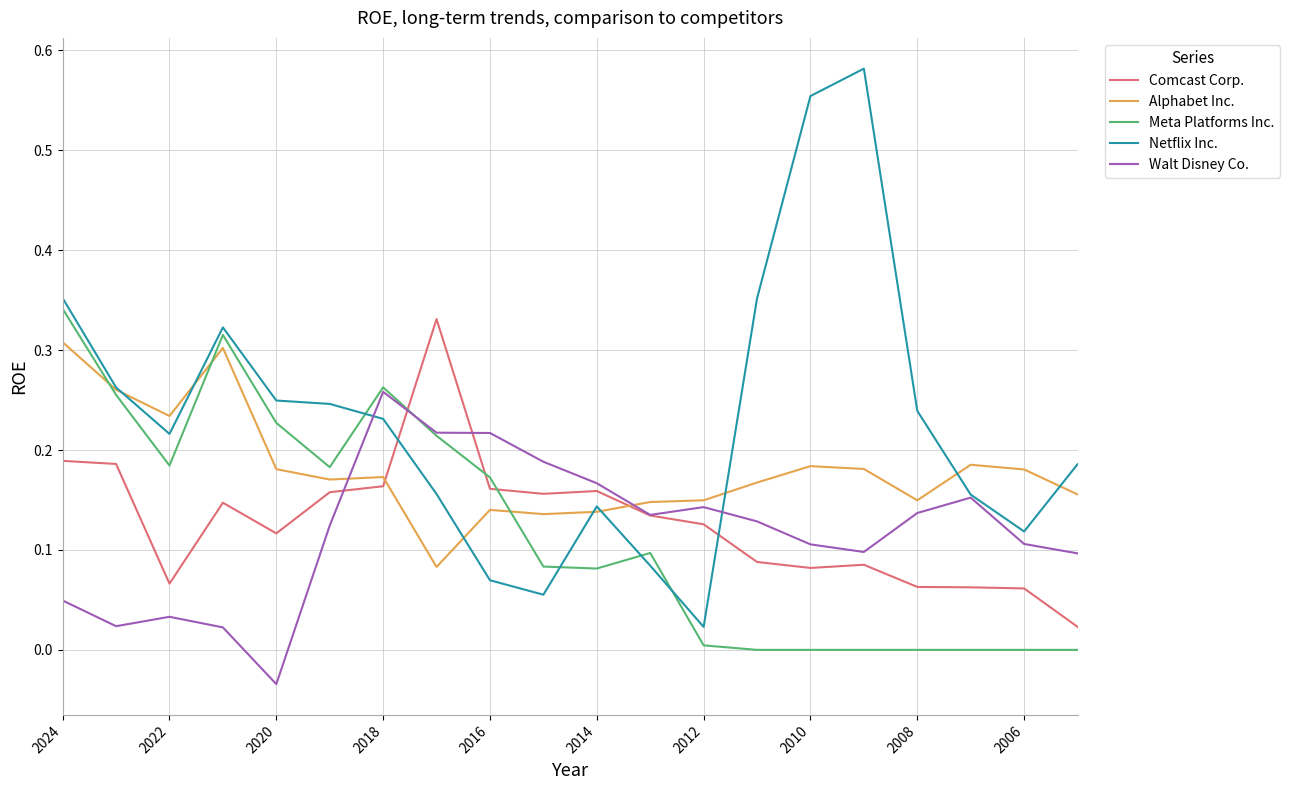

Which series has the widest spread of values?

Netflix Inc.